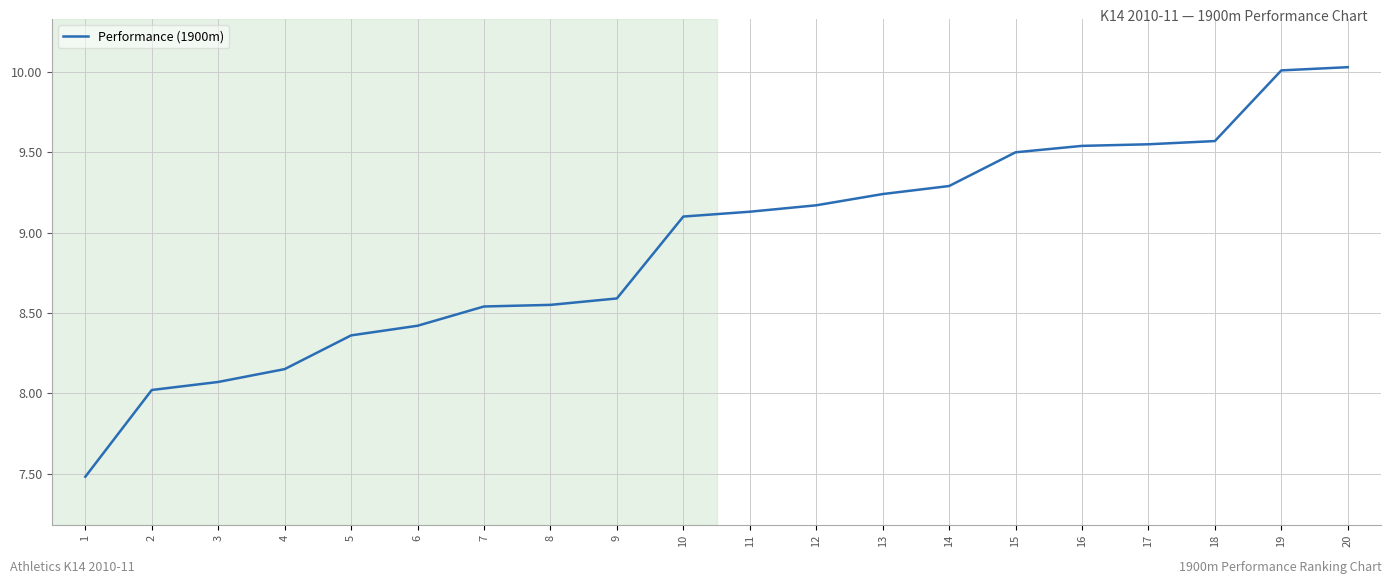

True or false: the data shows 9.1 at 10.

True